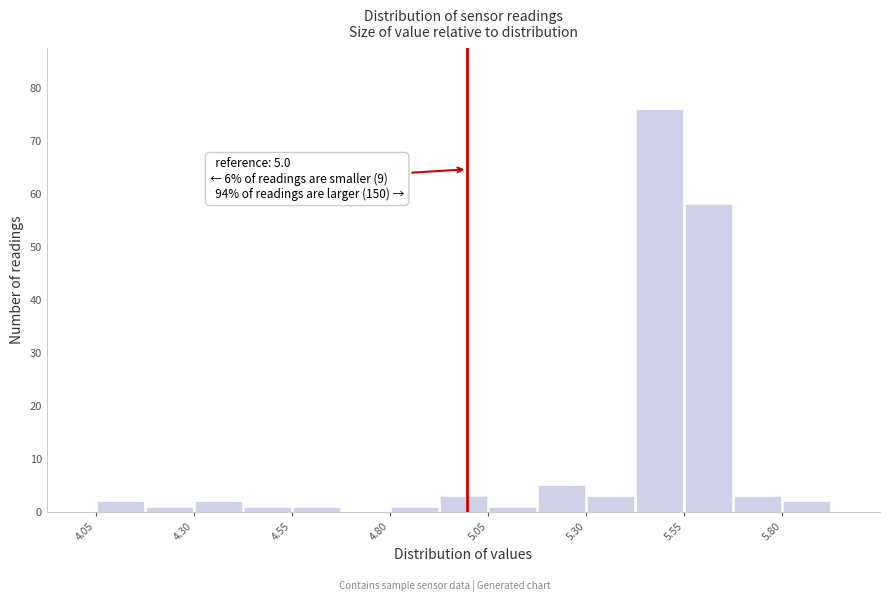

Around what value on the x-axis is the tallest bar? Give the approximate position of its centre, as read against the axis.

5.50